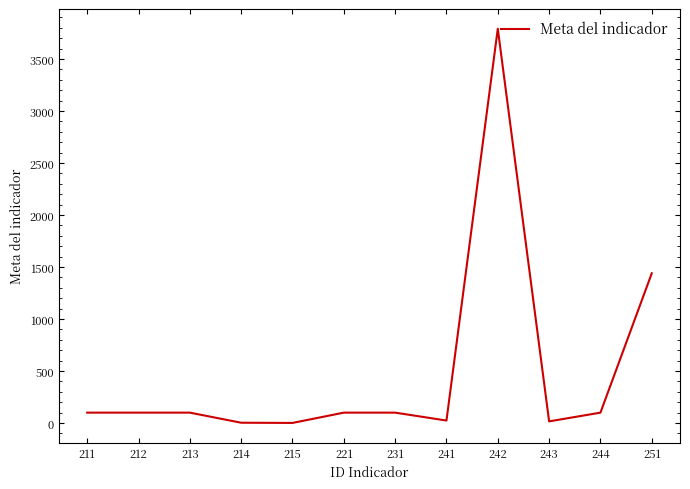

What is the maximum value shown in the chart?

3792